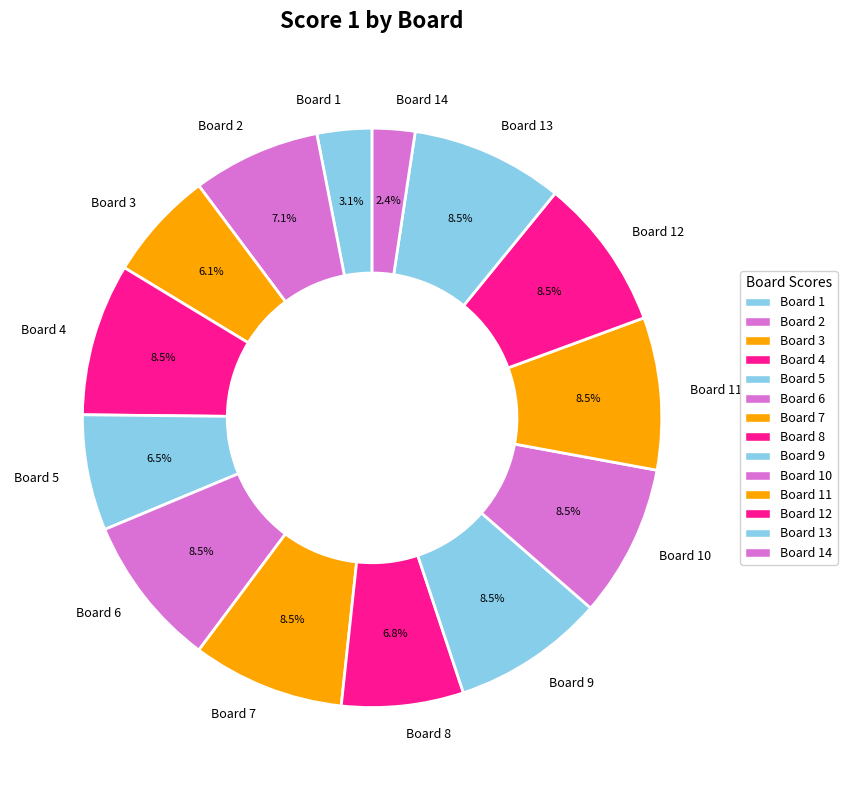

Combined, what portion of the pie is Board 7 and Board 13?

17.0%